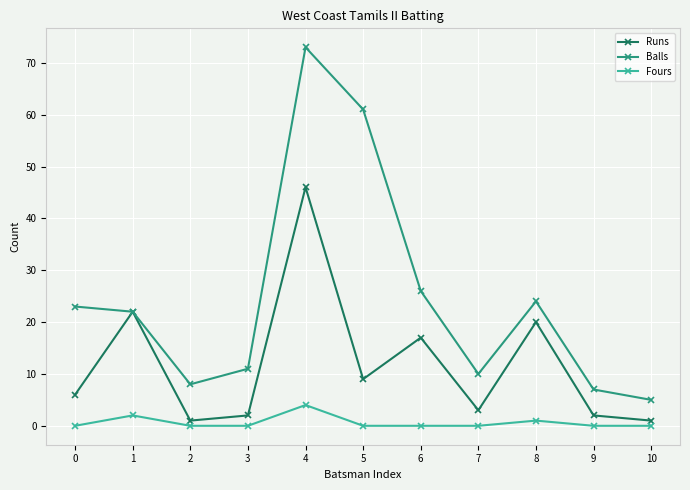

Rank the series by their maximum value, from lowest to highest.

Fours, Runs, Balls